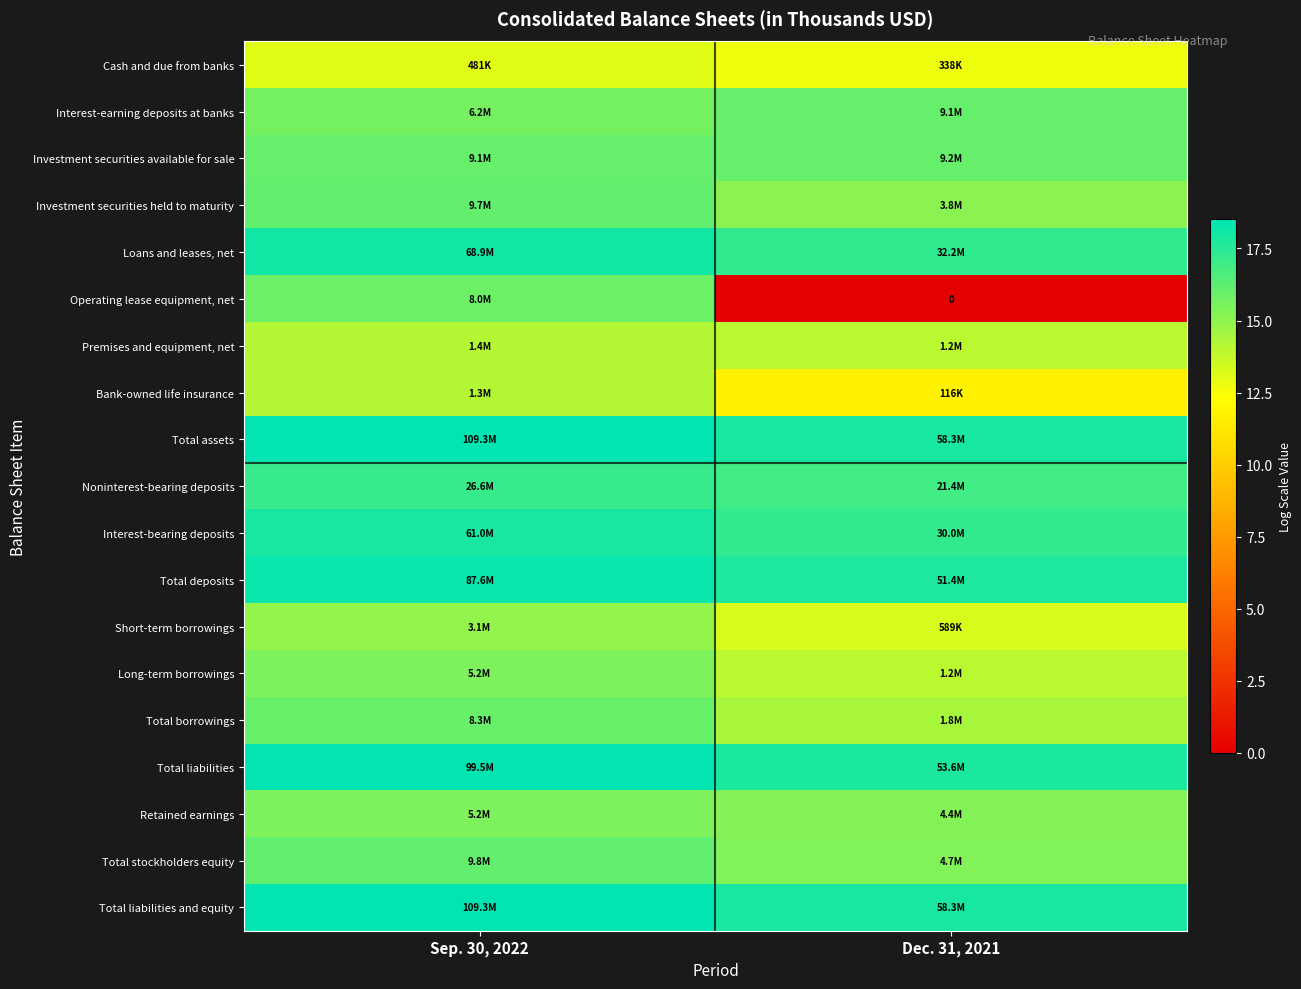

Which series has the largest total across all categories?

Total assets